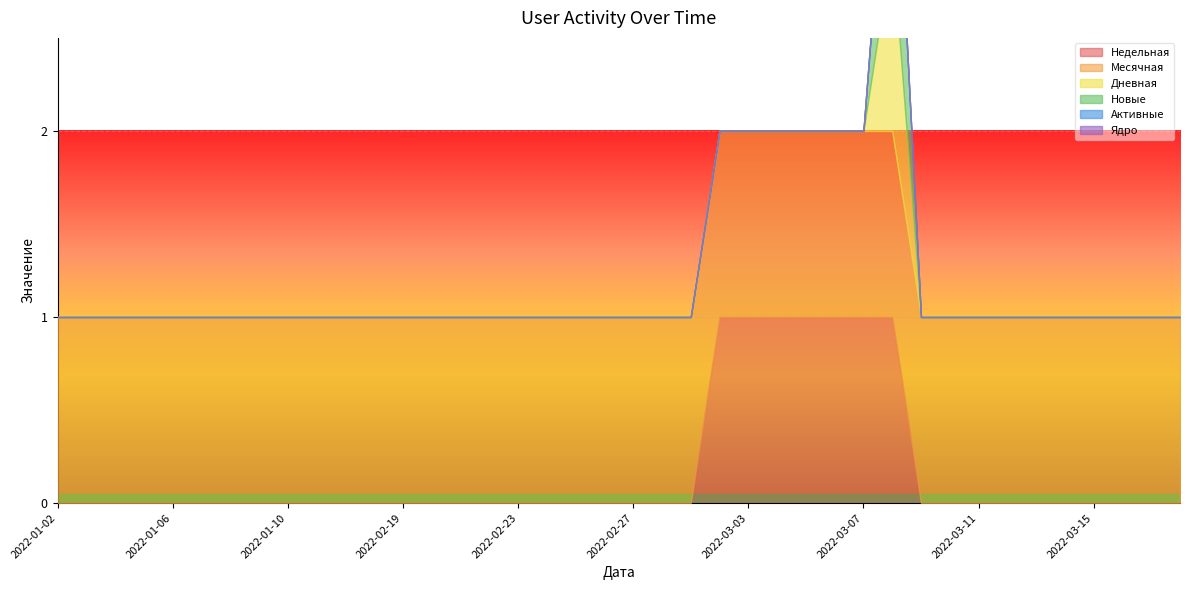

Which category has the lowest value in the Активные series?

2022-01-02